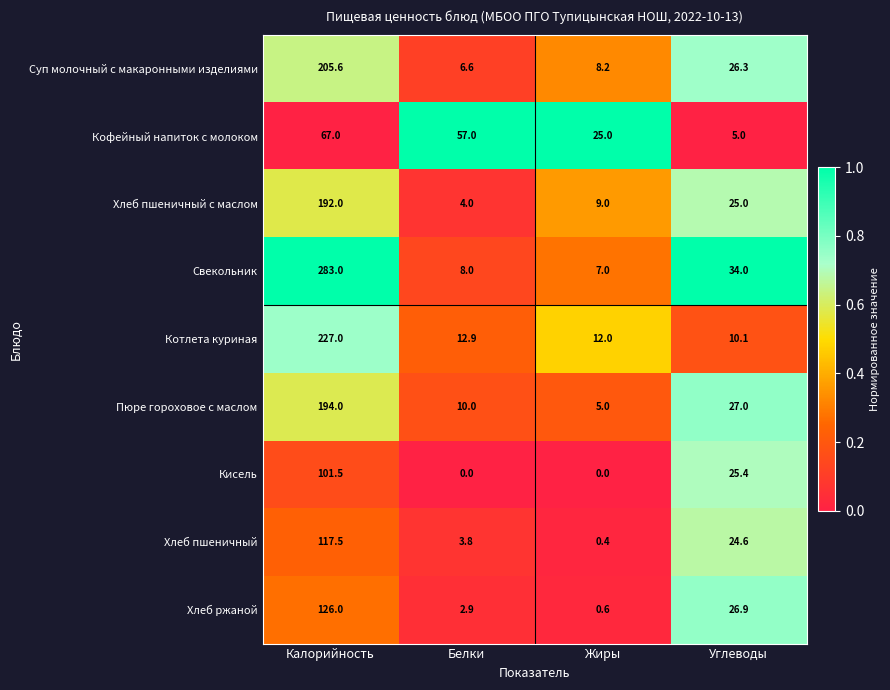

True or false: Котлета куриная has a value of 10.1 at Углеводы.

True